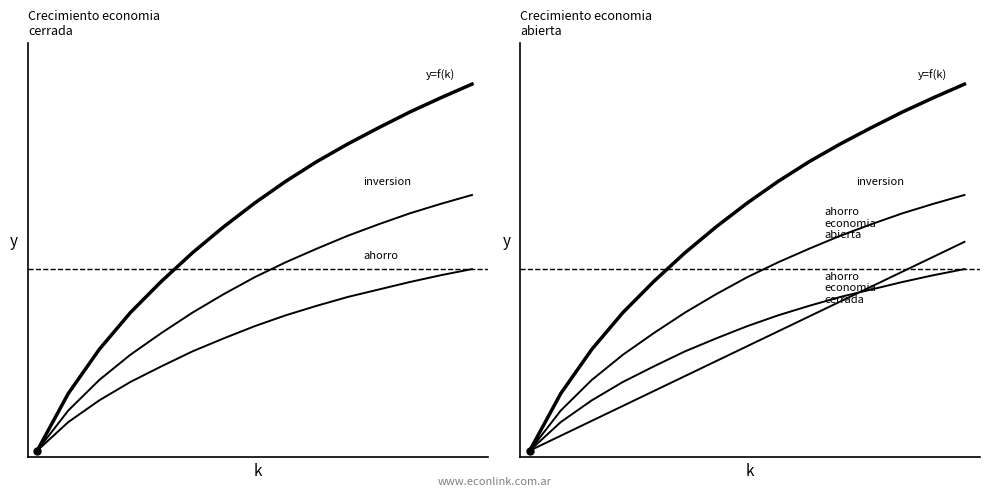

Rank the series by their maximum value, from lowest to highest.

ahorro, ahorro economia abierta, inversion, y=f(k)